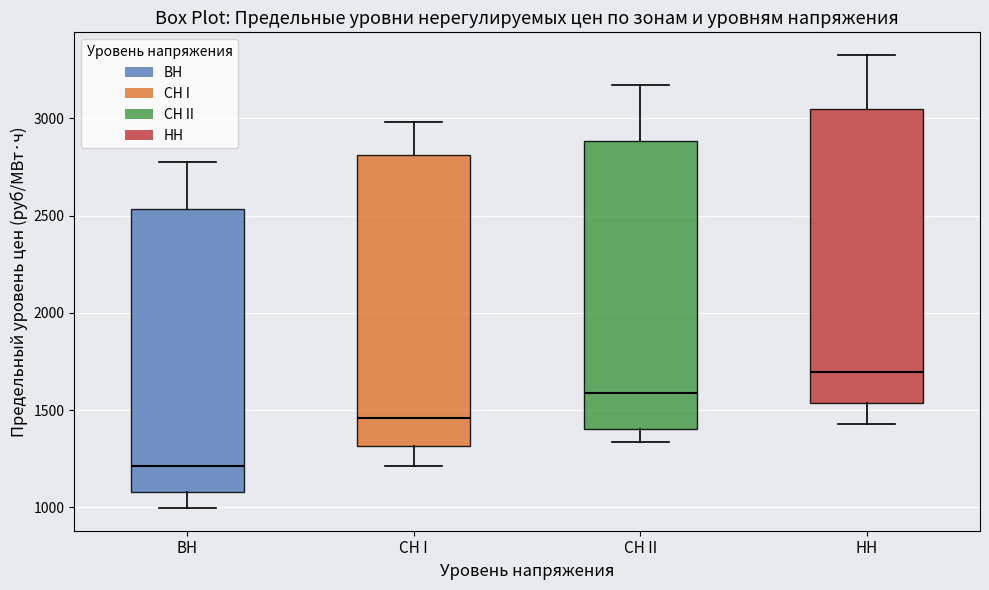

Where does the lower whisker of the box for ВН end on the y-axis? The values are not printed on the chart, so give them approximately, as read against the axis.

1000